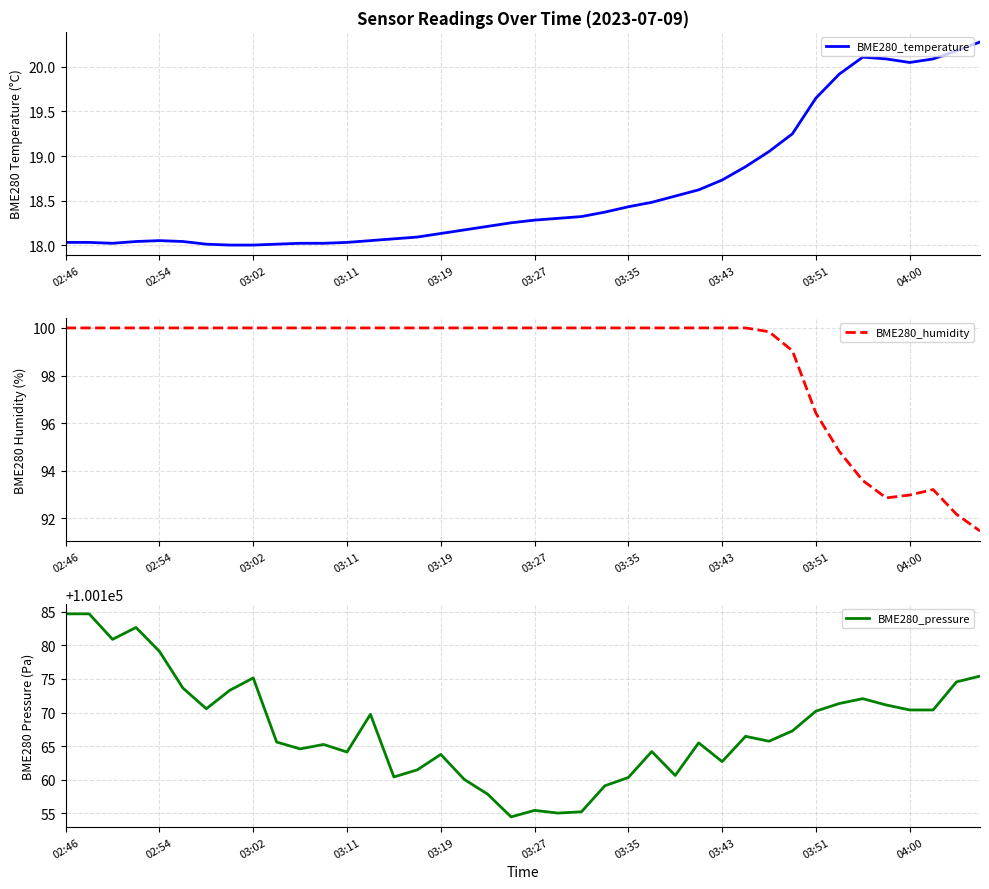

Which has a higher value, 27 or 19?

27